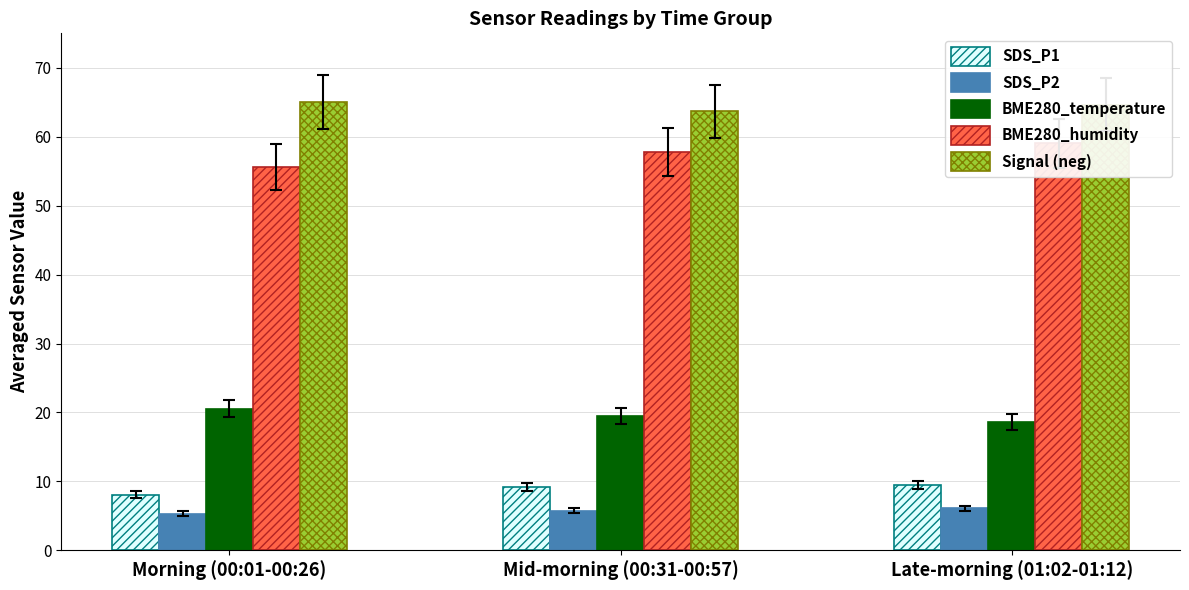

Which label corresponds to the smallest value in the chart?

Morning (00:01-00:26)